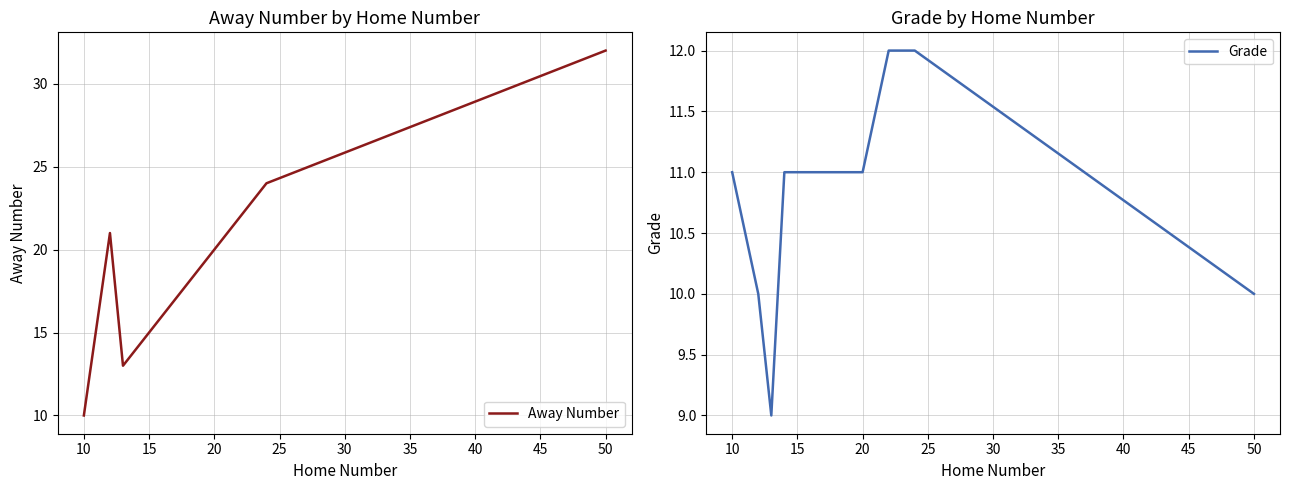

True or false: Grade has a value of 8 at 10.

False